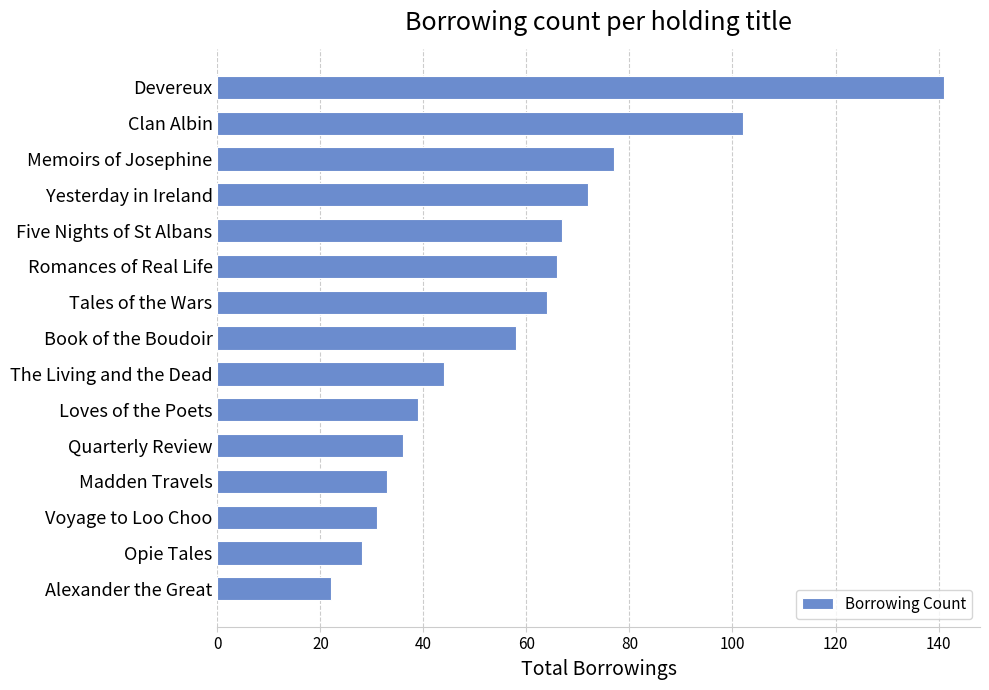

What is the difference between the maximum and minimum values?

119